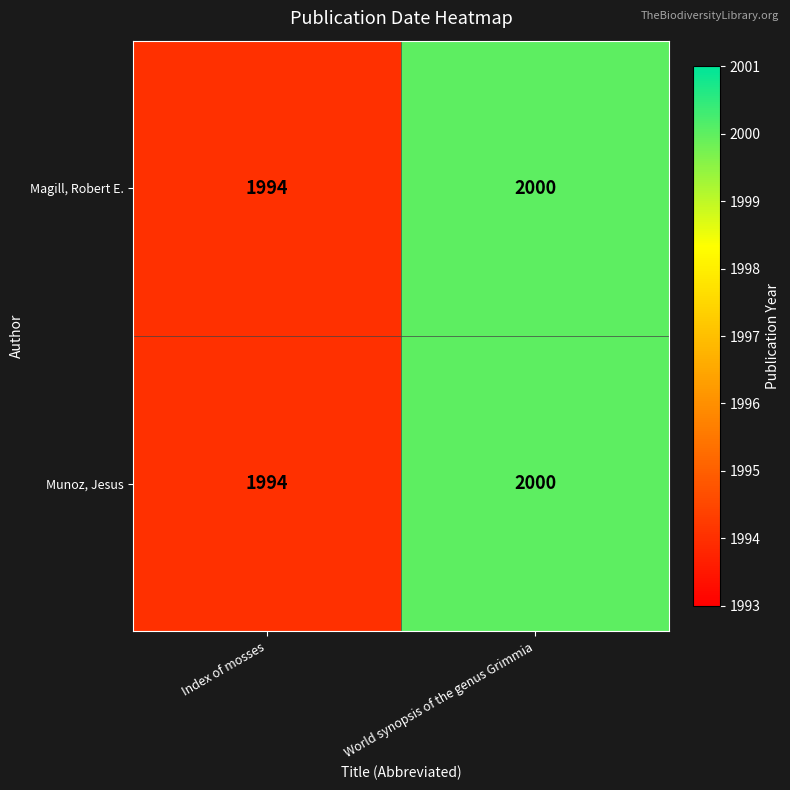

Is the value of Munoz, Jesus at Index of mosses greater than the value of Magill, Robert E. at World synopsis of the genus Grimmia?

No